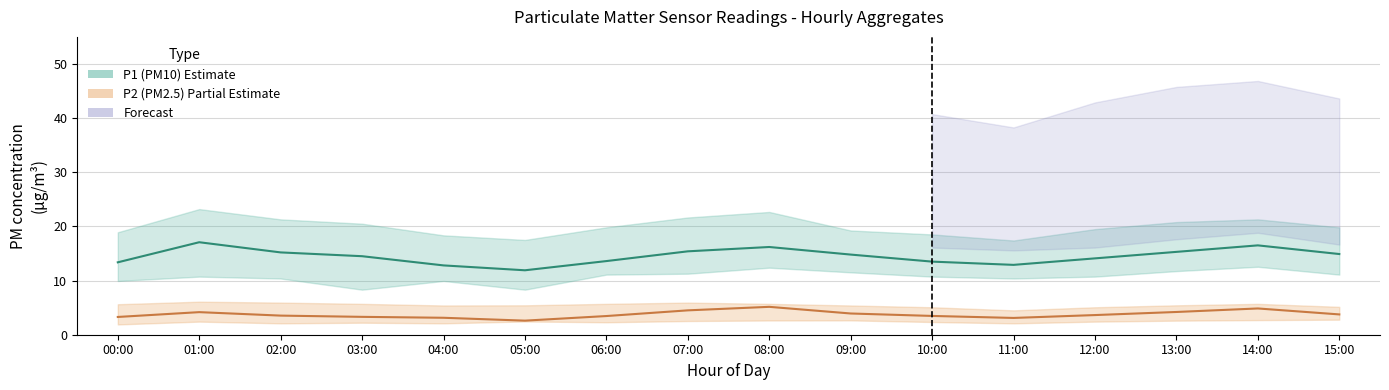

True or false: P2_lower and P1_upper cross at least once.

False